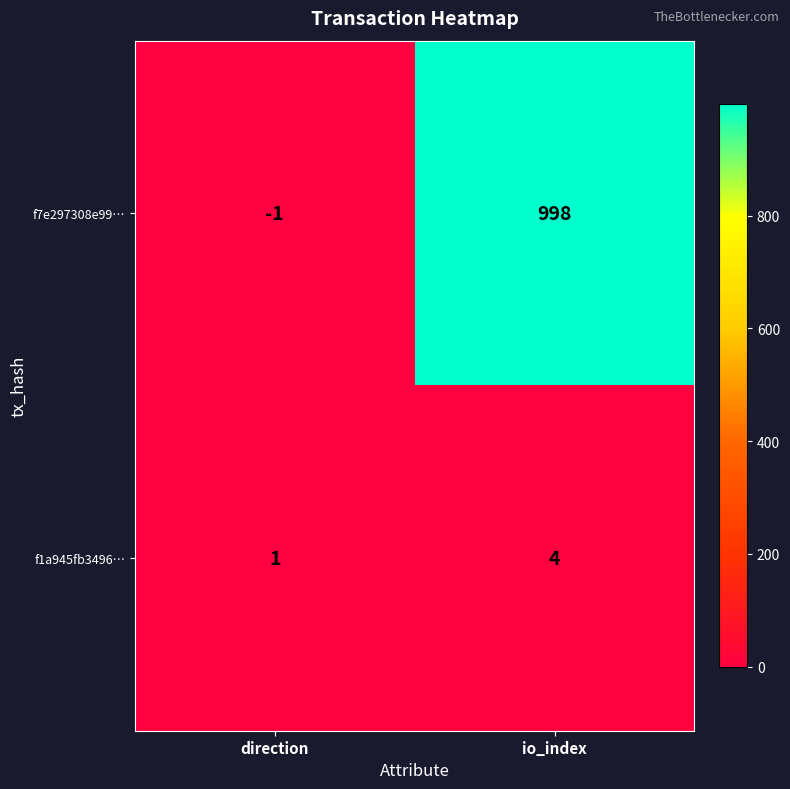

Which category has the lowest value in the f7e297308e99… series?

direction